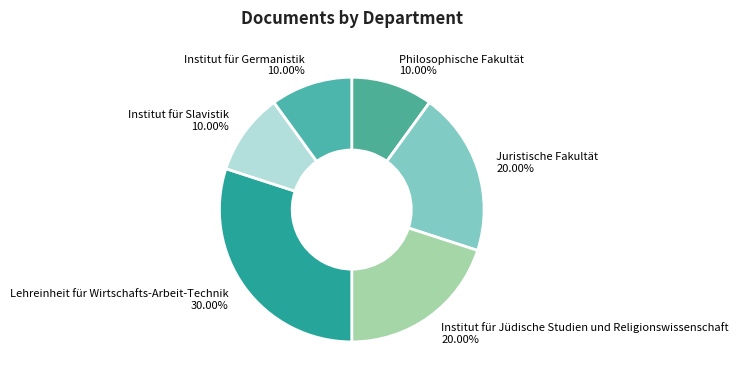

What is the total percentage of Lehreinheit für Wirtschafts-Arbeit-Technik and Institut für Germanistik?

40.0%